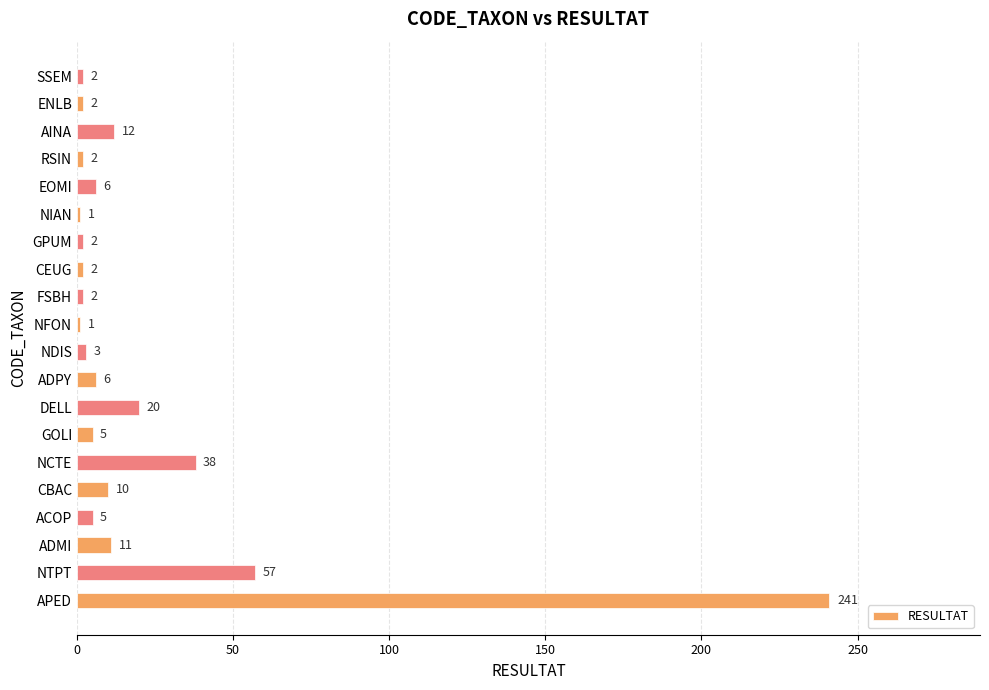

Reading top to bottom, list all the values displayed in this chart.

2	2	12	2	6	1	2	2	2	1	3	6	20	5	38	10	5	11	57	241